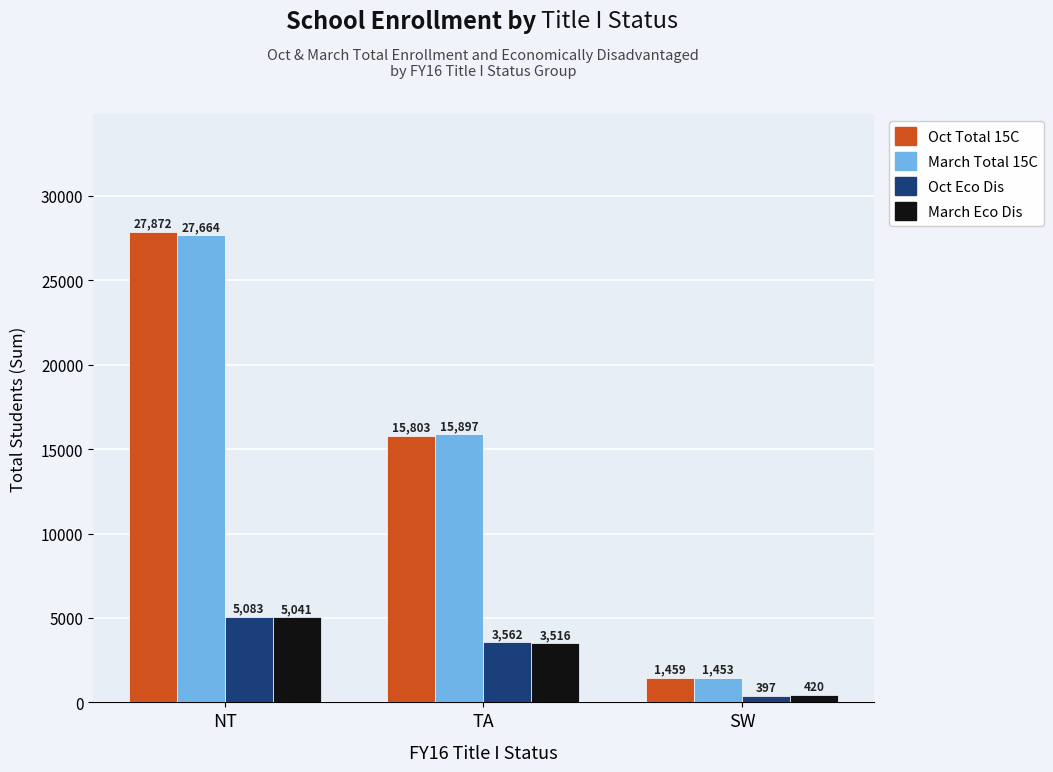

Rank the series at NT from highest to lowest value.

Oct Total 15C, March Total 15C, Oct Eco Dis, March Eco Dis